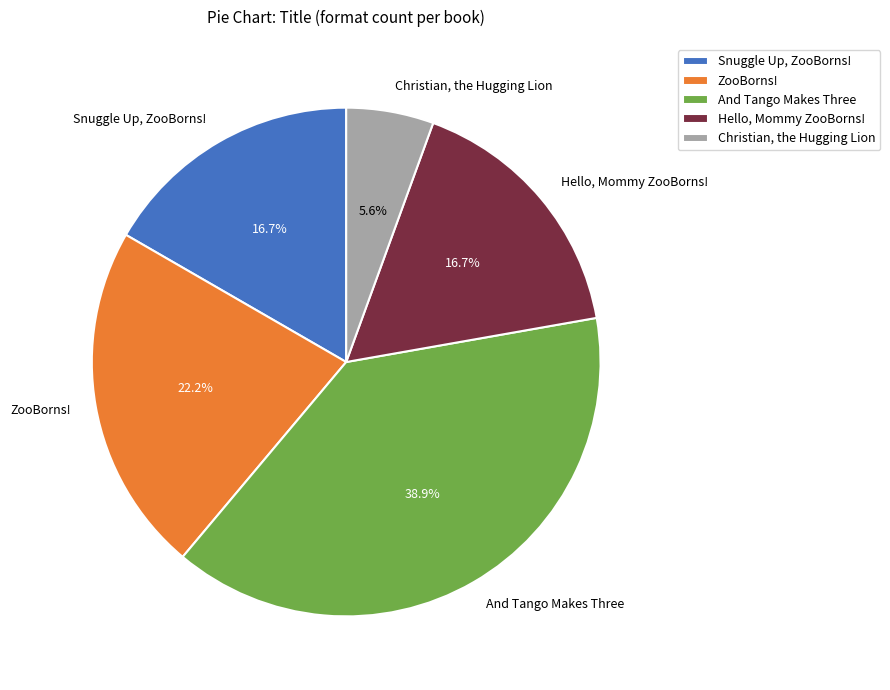

Is there a majority slice in this chart?

No